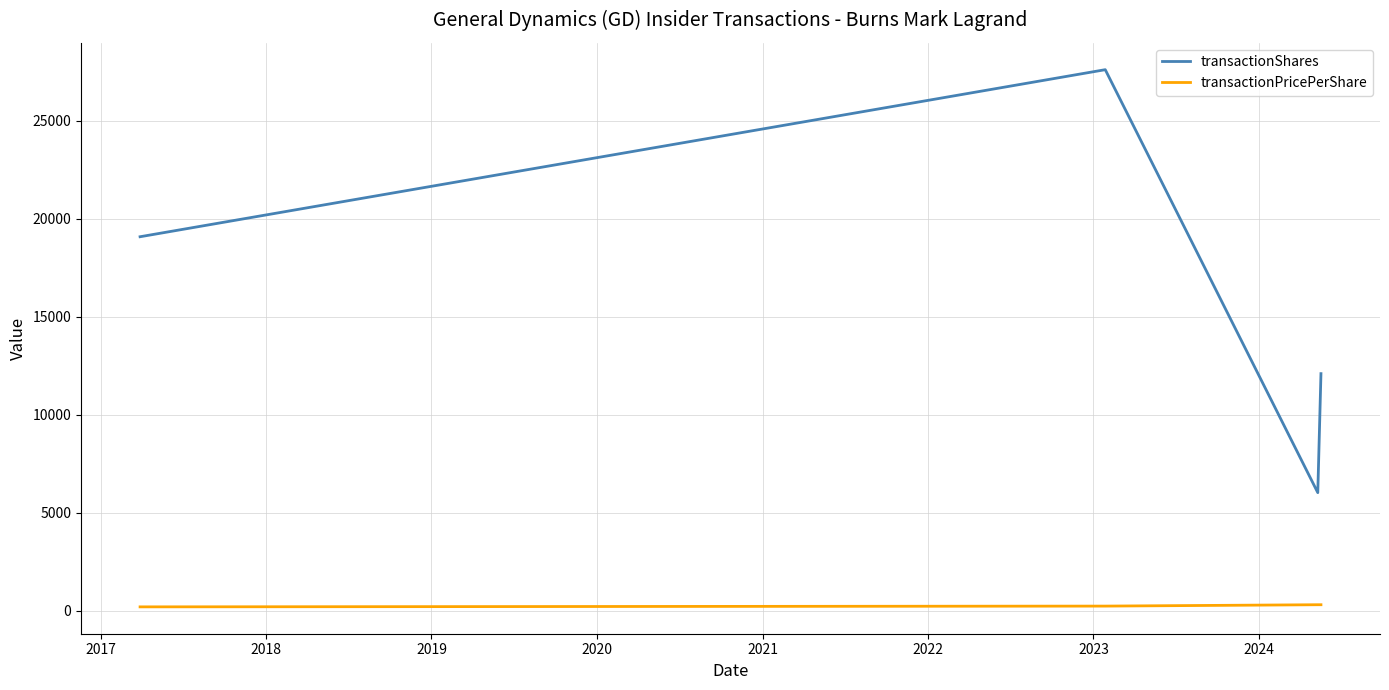

What is the greatest value displayed?

27600.0